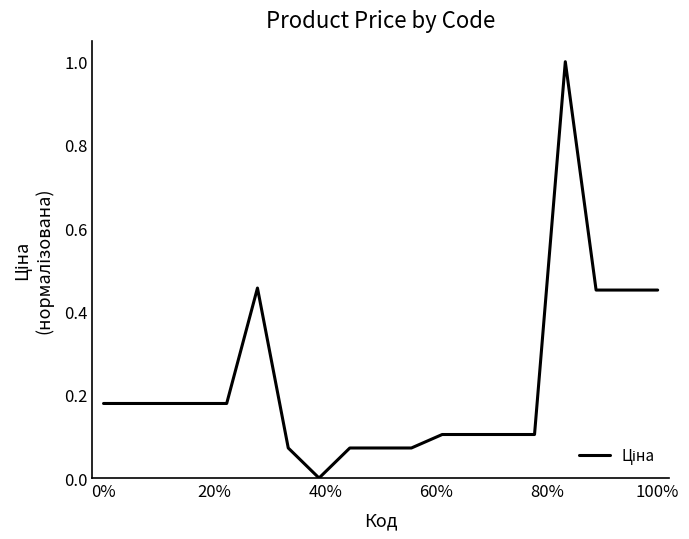

How many values are above zero?

18